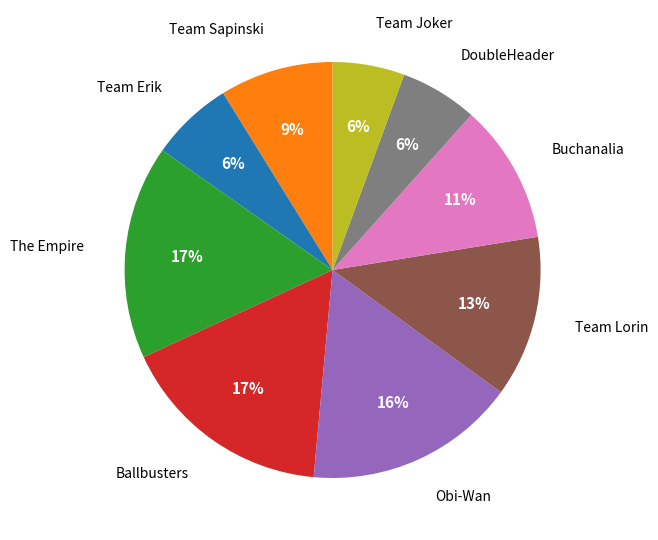

Is the sum of The Empire and Team Joker greater than half?

No